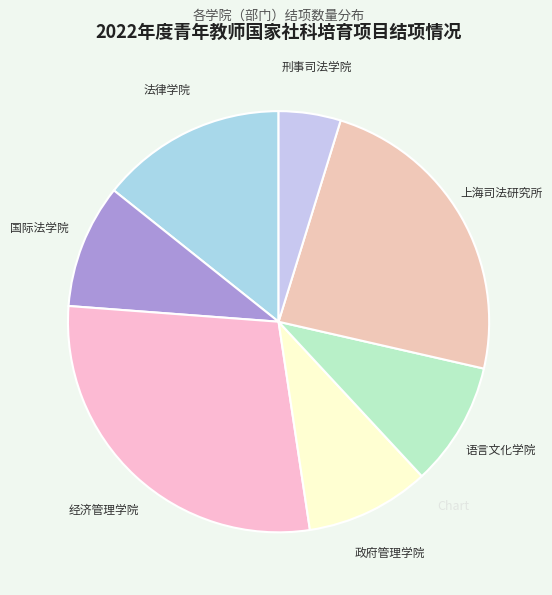

Which has a higher value, 政府管理学院 or 刑事司法学院?

政府管理学院